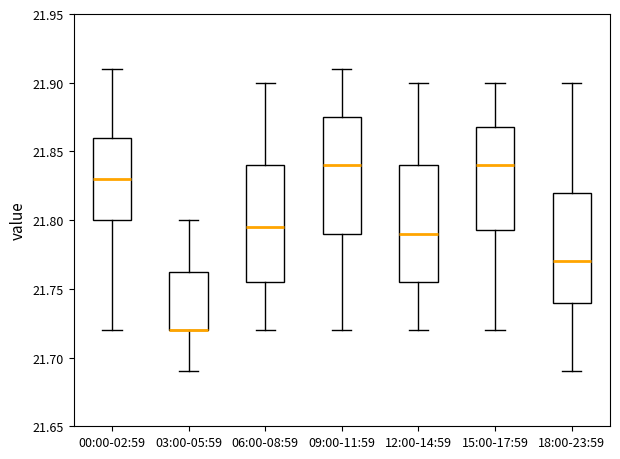

Where is the lower edge of the box for 03:00-05:59 on the y-axis? The values are not printed on the chart, so give them approximately, as read against the axis.

21.720